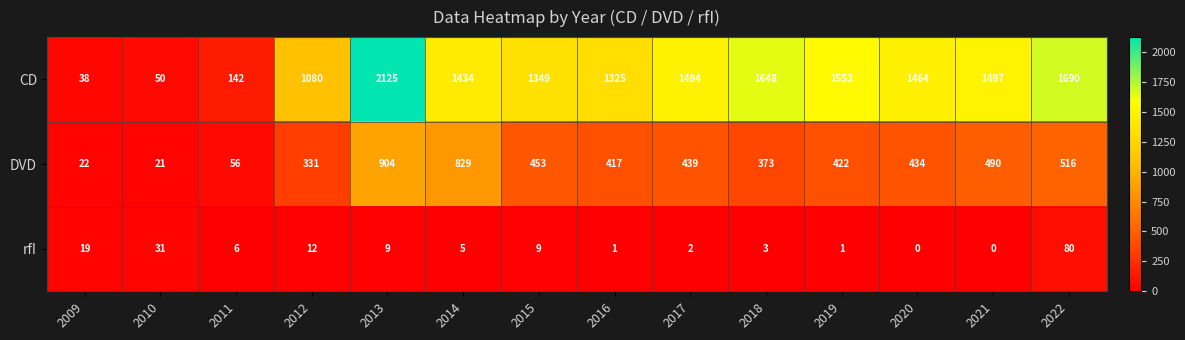

What is the difference between the maximum and minimum values in the rfI series?

80